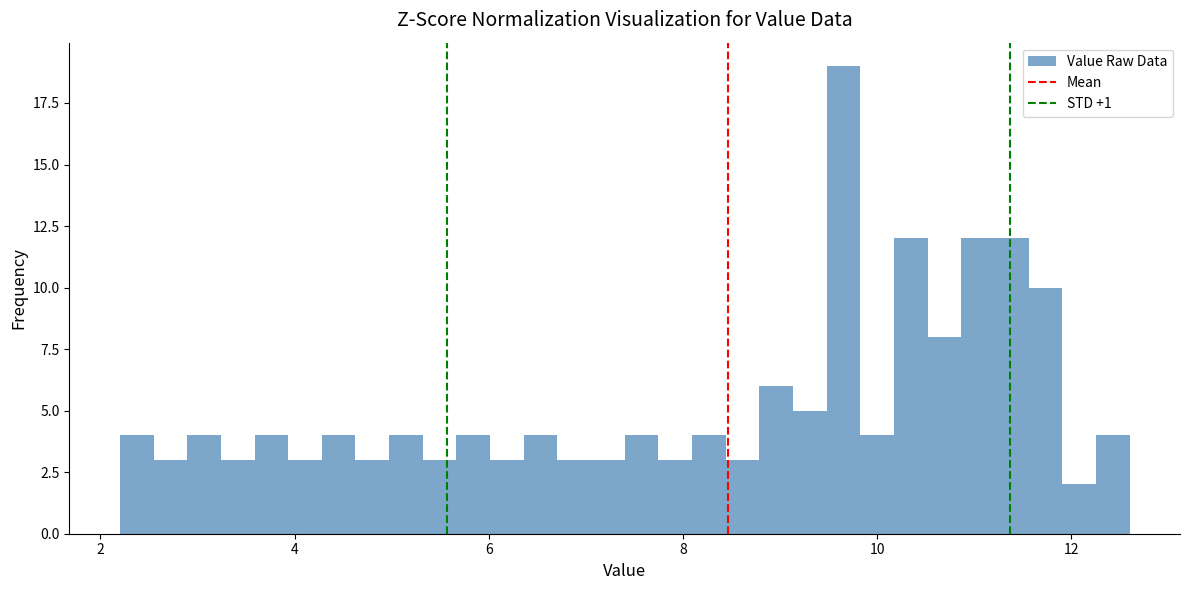

Read against the x-axis, roughly where is the centre of the tallest bar?

9.6